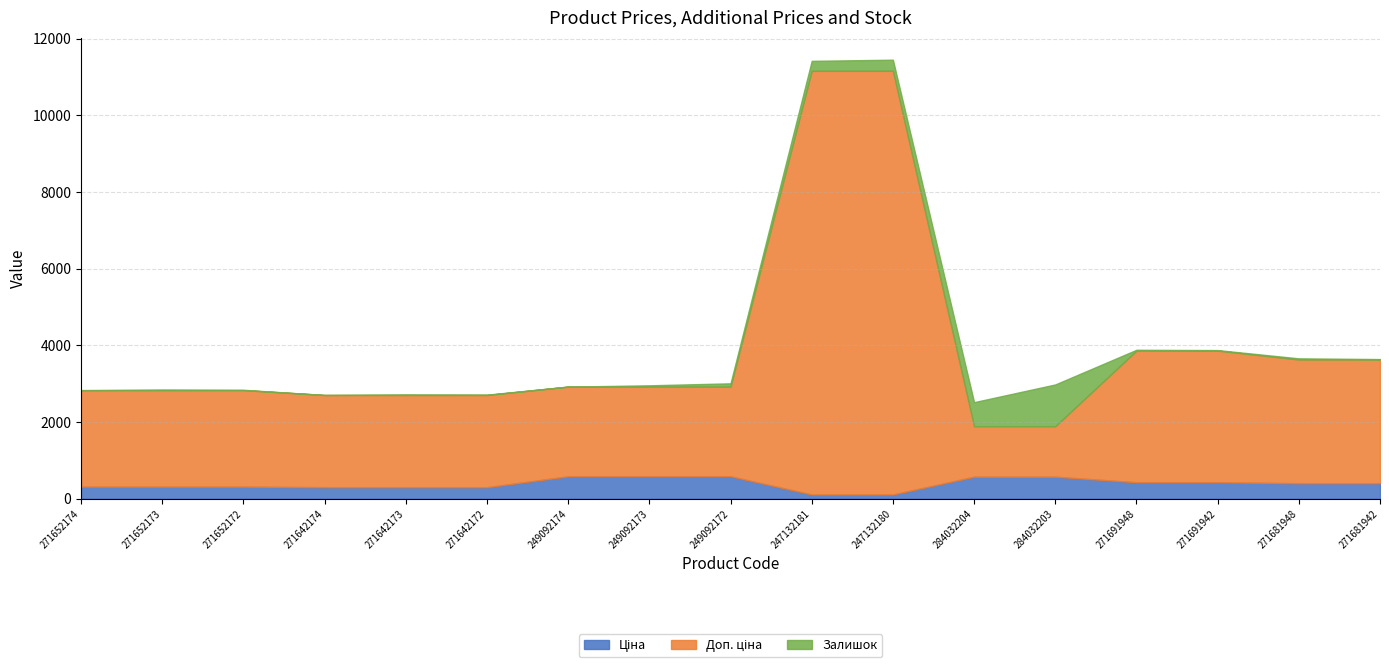

True or false: Залишок and Доп. ціна intersect in this chart.

False